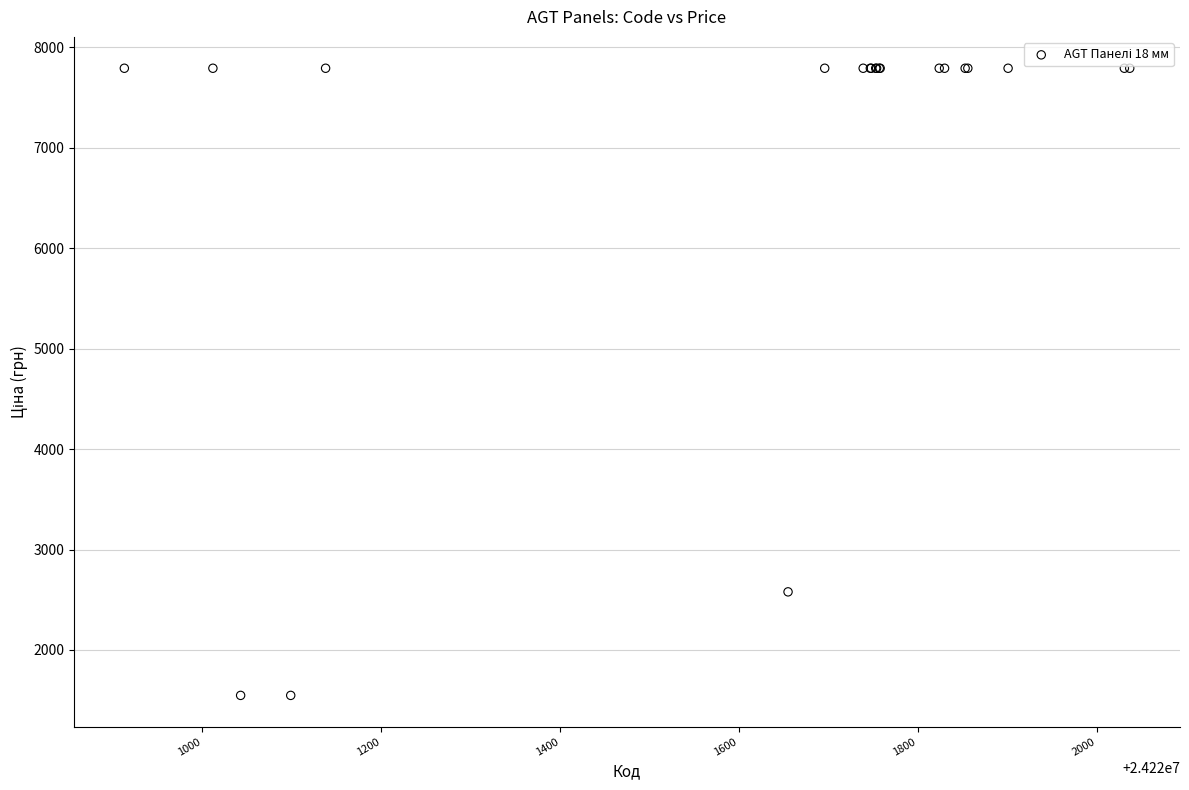

What Y value in the scatter plot is closest to 4670?

2578.7